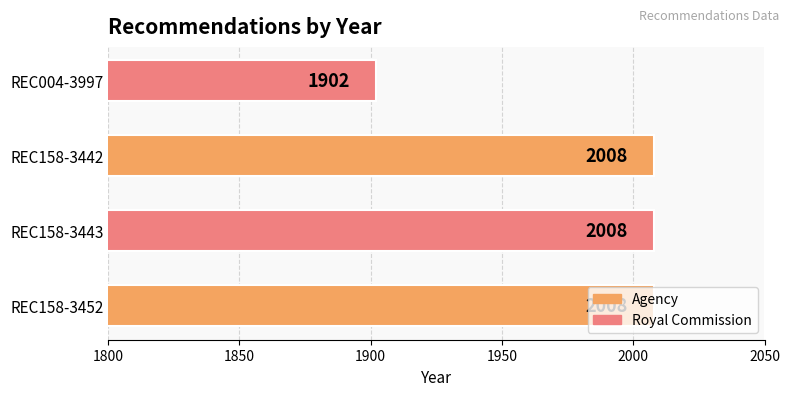

Which label corresponds to the smallest value in the chart?

REC004-3997